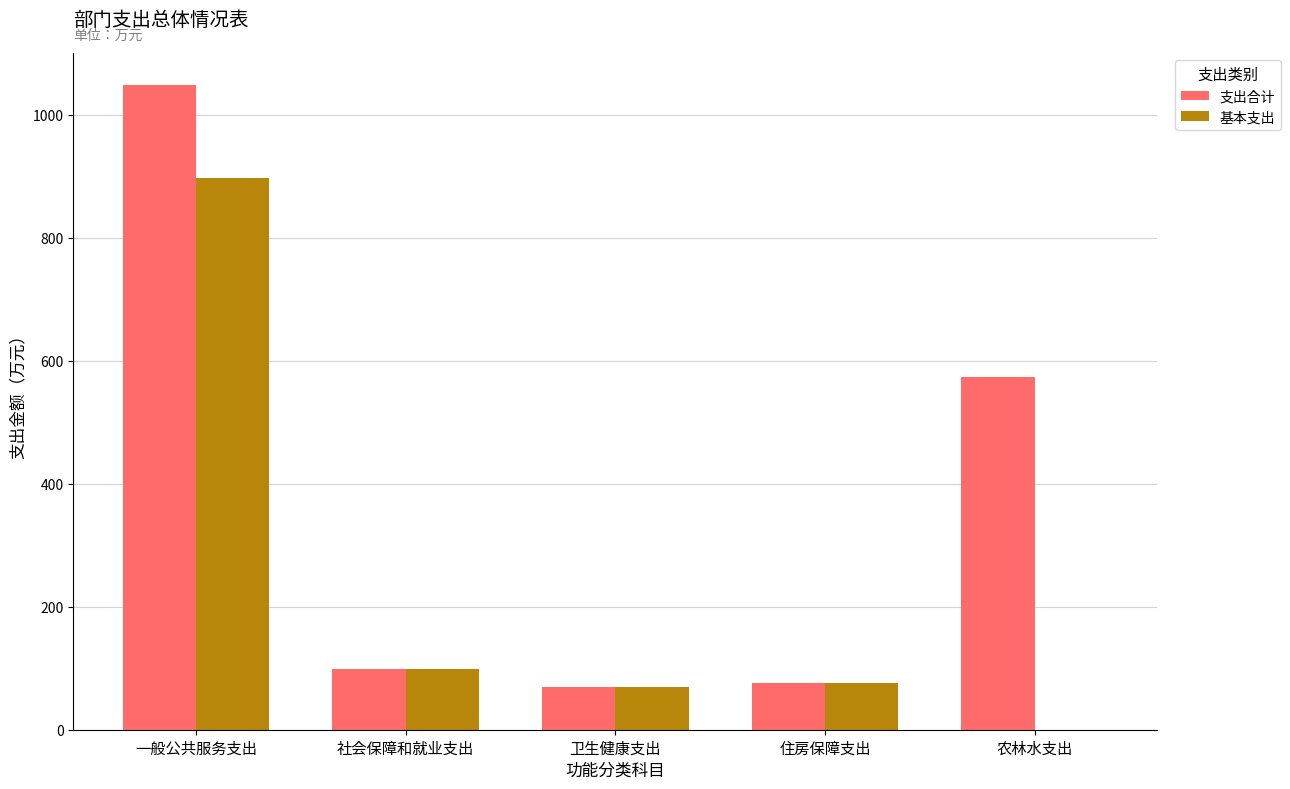

Reading right to left, list all the values displayed in this chart.

支出合计: 农林水支出=573.8	住房保障支出=76.5	卫生健康支出=68.7	社会保障和就业支出=98.9	一般公共服务支出=1048.2
基本支出: 农林水支出=0.0	住房保障支出=76.5	卫生健康支出=68.7	社会保障和就业支出=98.9	一般公共服务支出=896.3